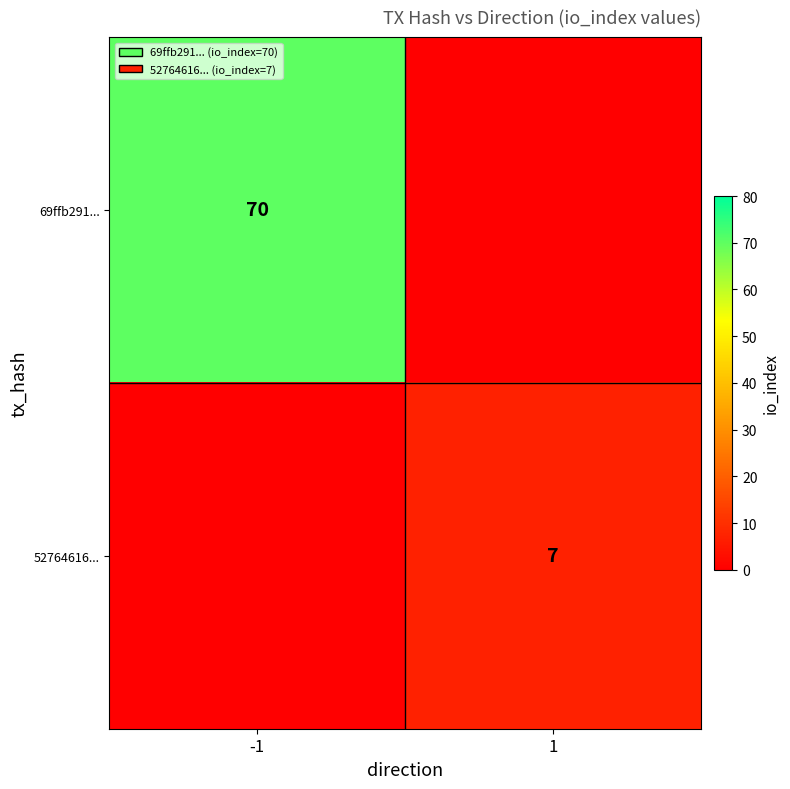

True or false: 52764616... has a value of 12 at 1.

False